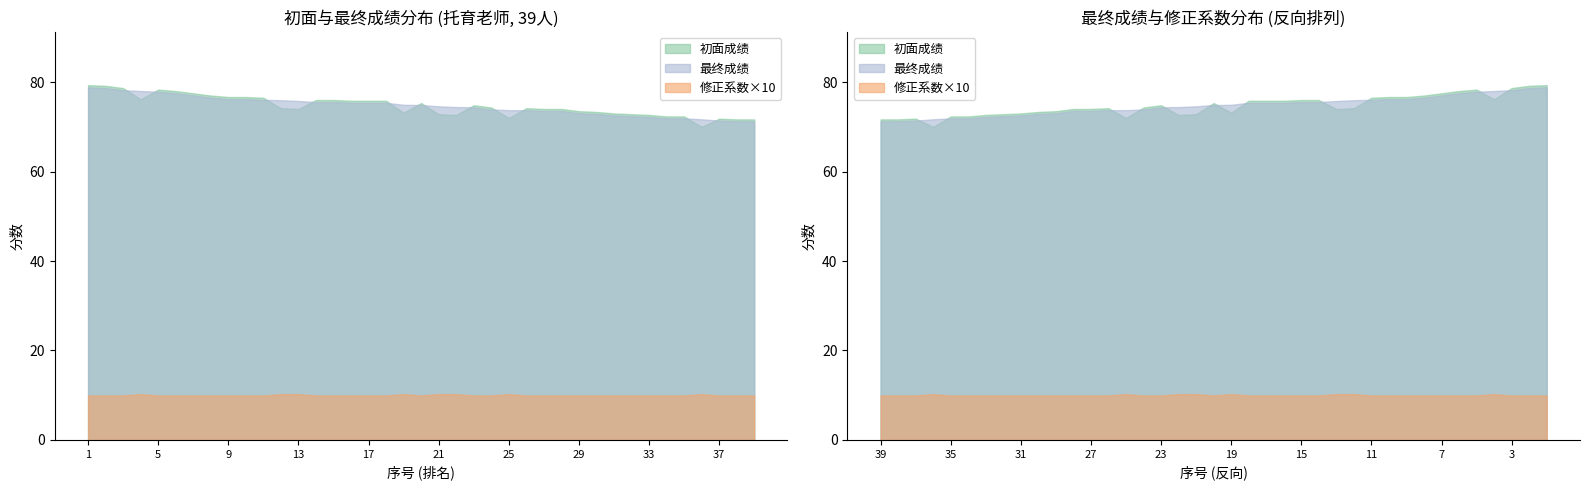

Is the value of 修正系数 at 39 greater than the value of 初面成绩 at 27?

No